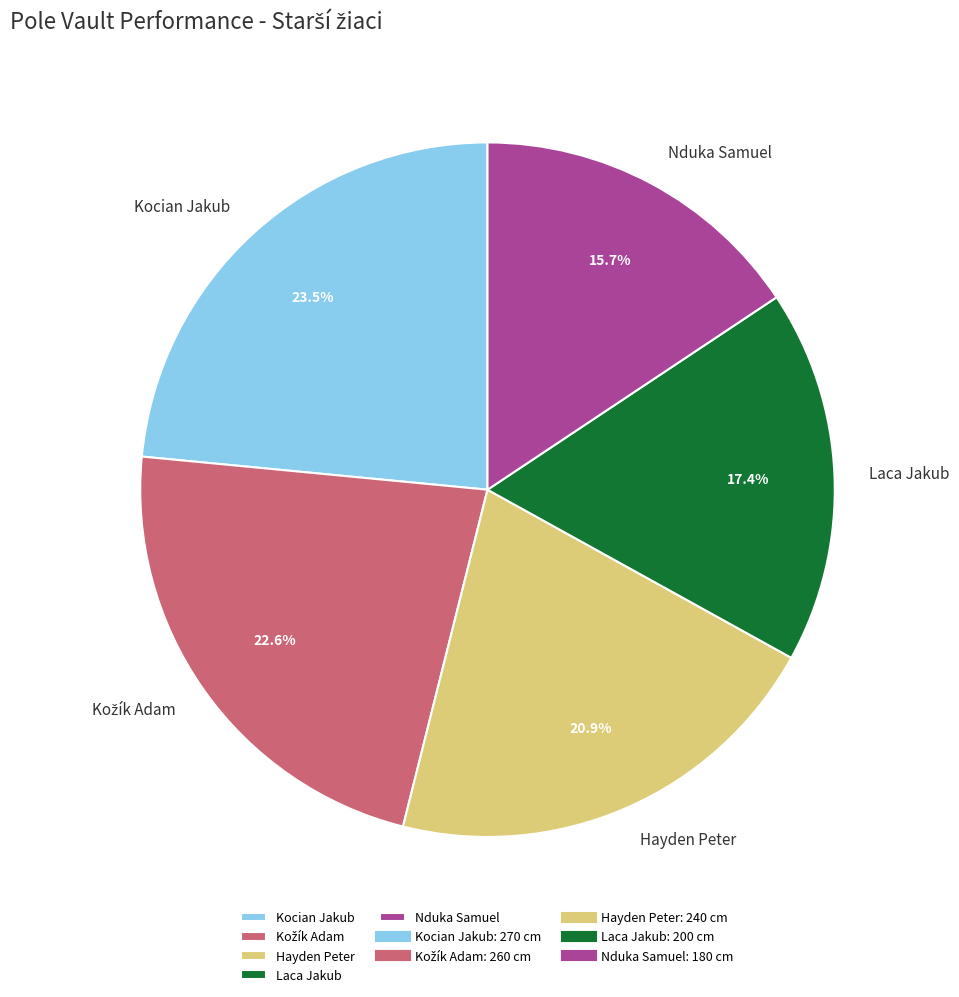

Does any single category account for the majority?

No